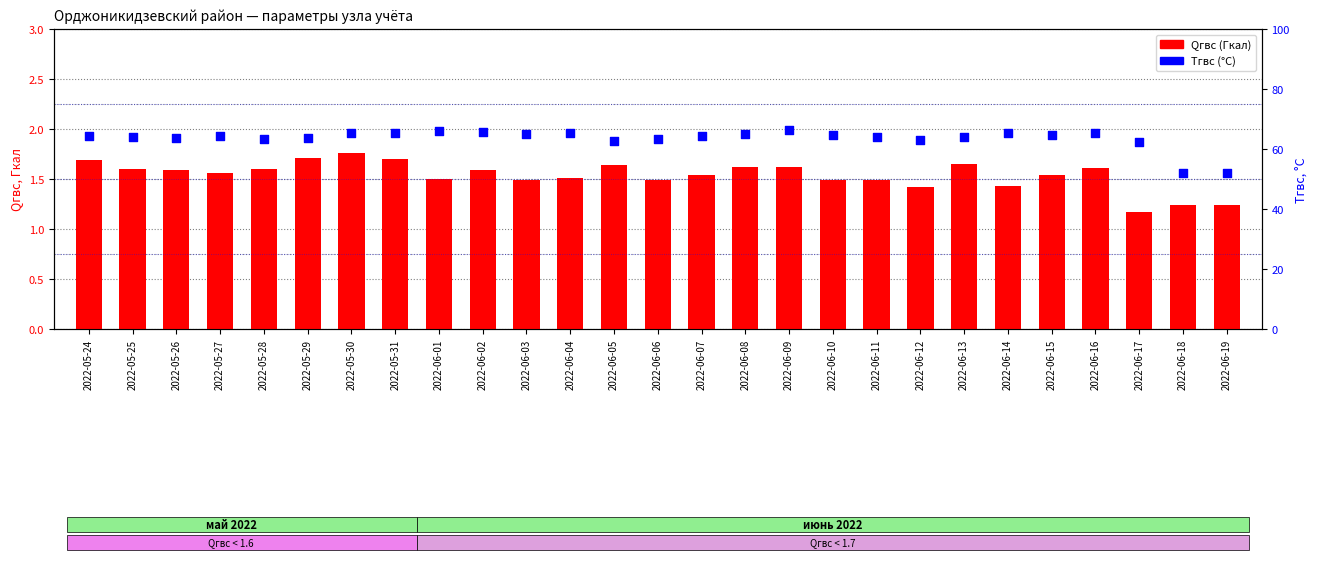

At how many categories does at least one series exceed 64?

18